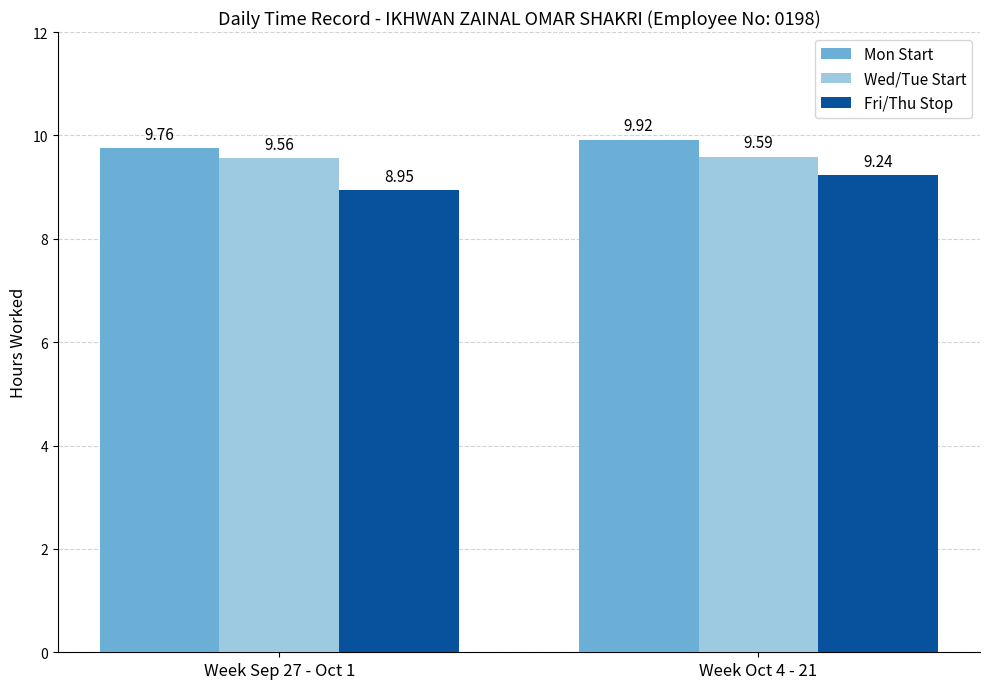

Which label corresponds to the largest value in the chart?

Week Oct 4 - 21